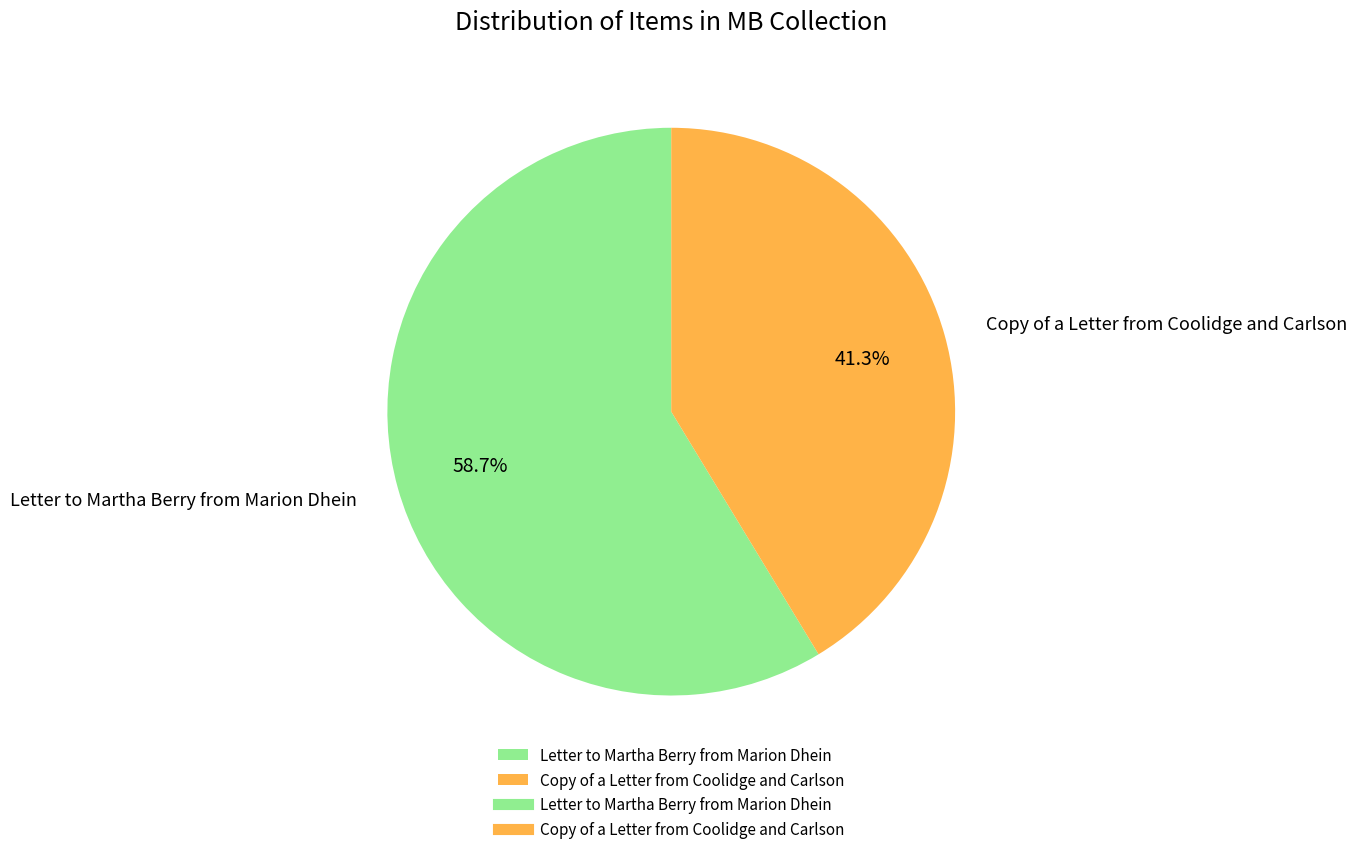

Rank the categories by value from highest to lowest.

Letter to Martha Berry from Marion Dhein, Copy of a Letter from Coolidge and Carlson